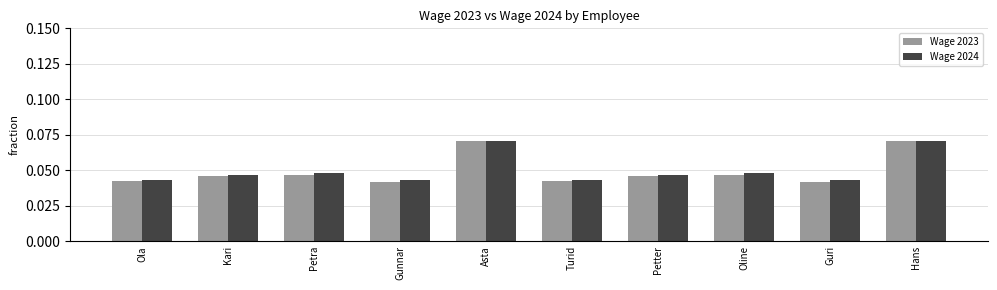

Which series changed the most between Asta and Oline?

Wage 2023